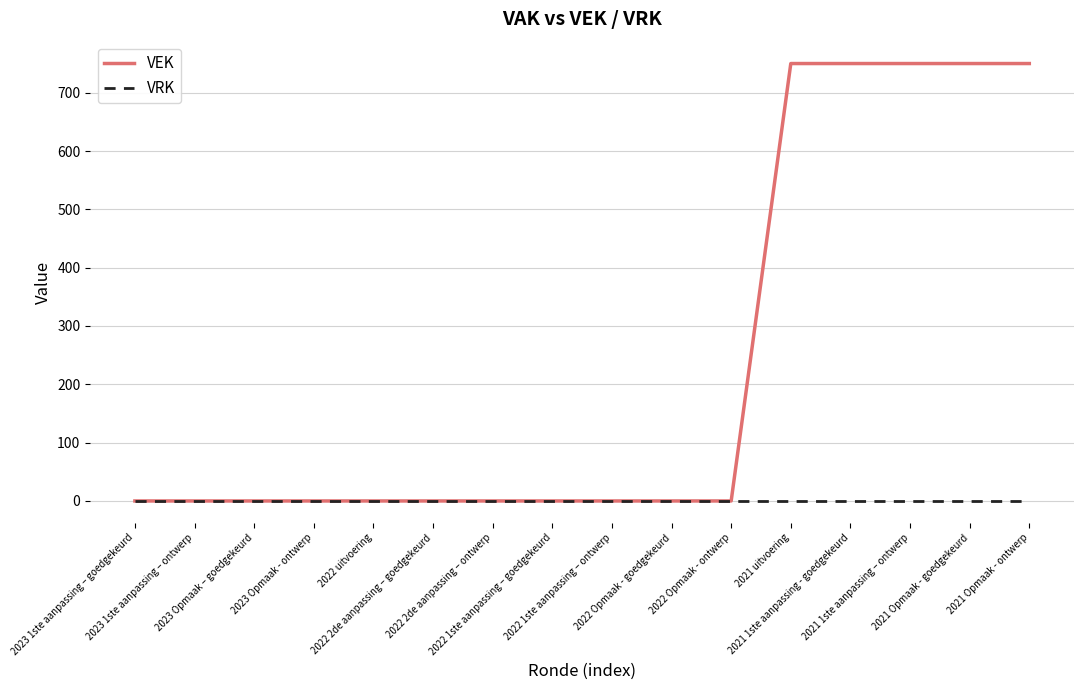

Which series has the largest total across all categories?

VEK